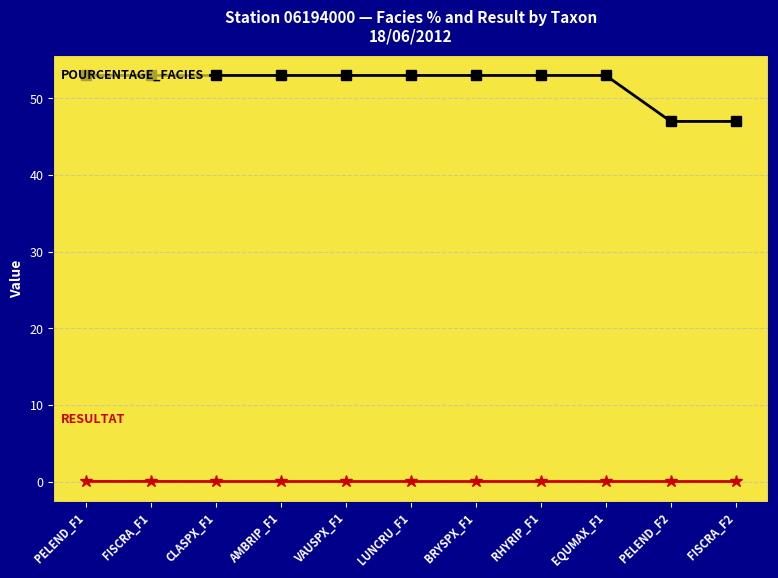

Does the chart display data point markers on the line(s)?

Yes